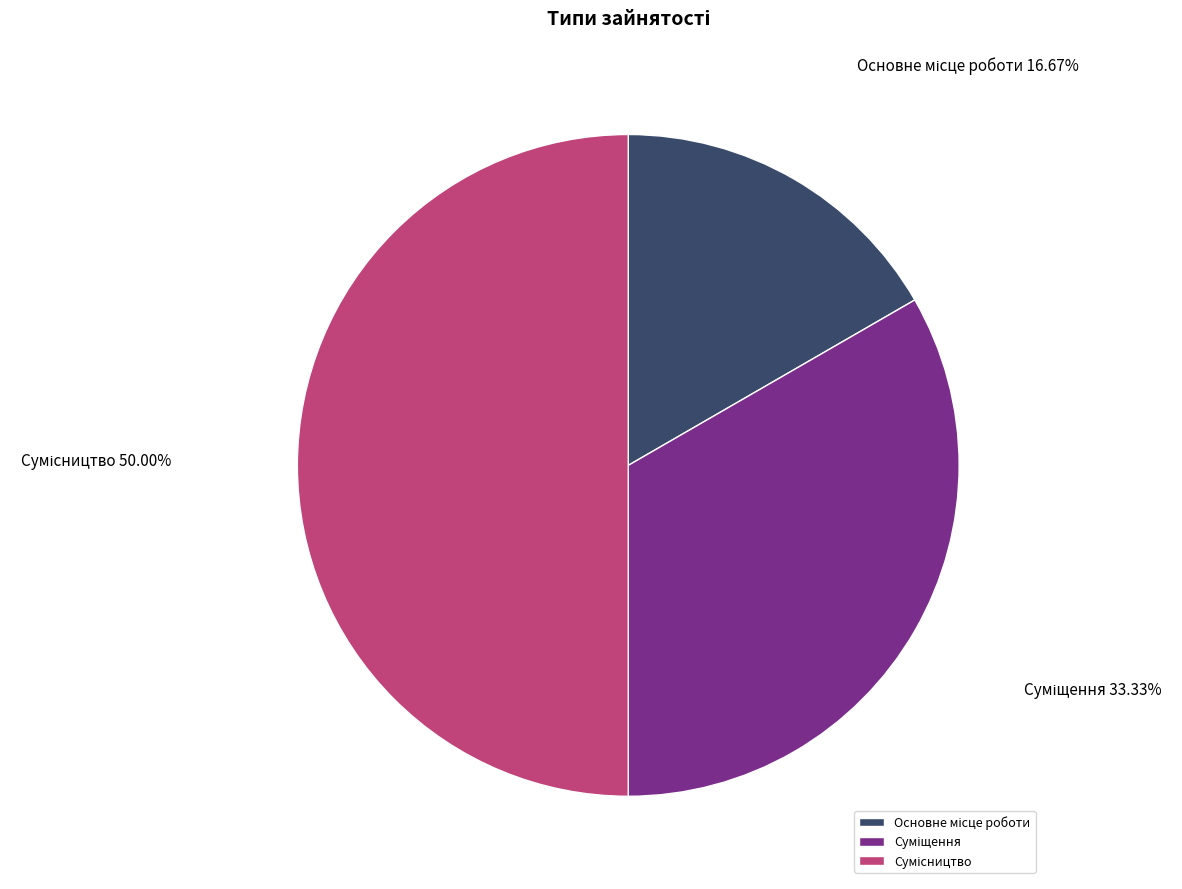

How many slices are in this pie chart?

3